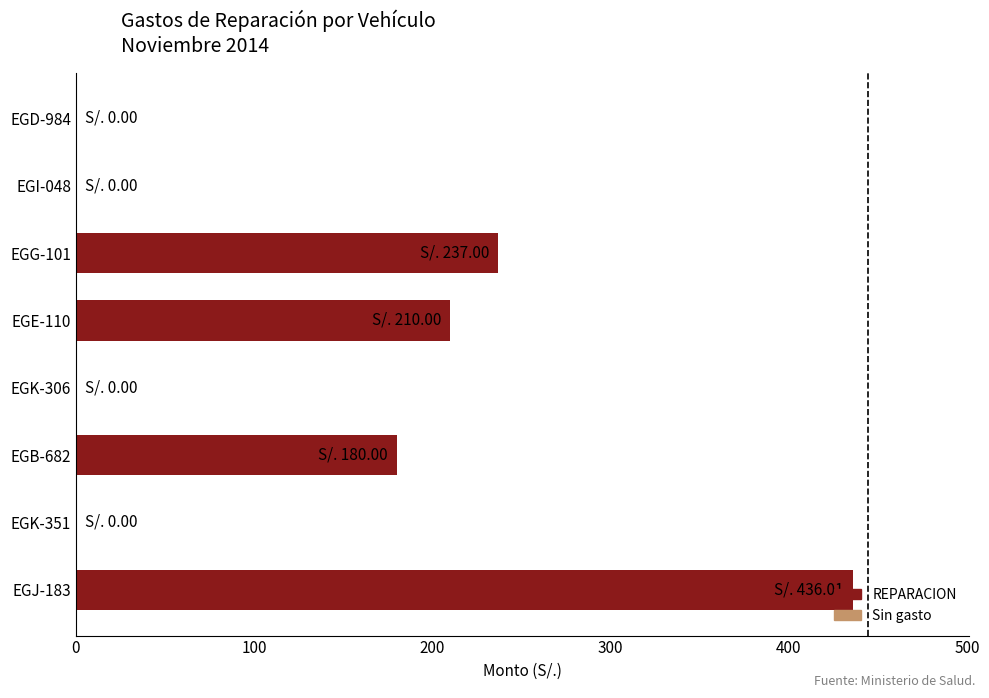

The chart shows a value of 180.0 at EGB-682. True or false?

True